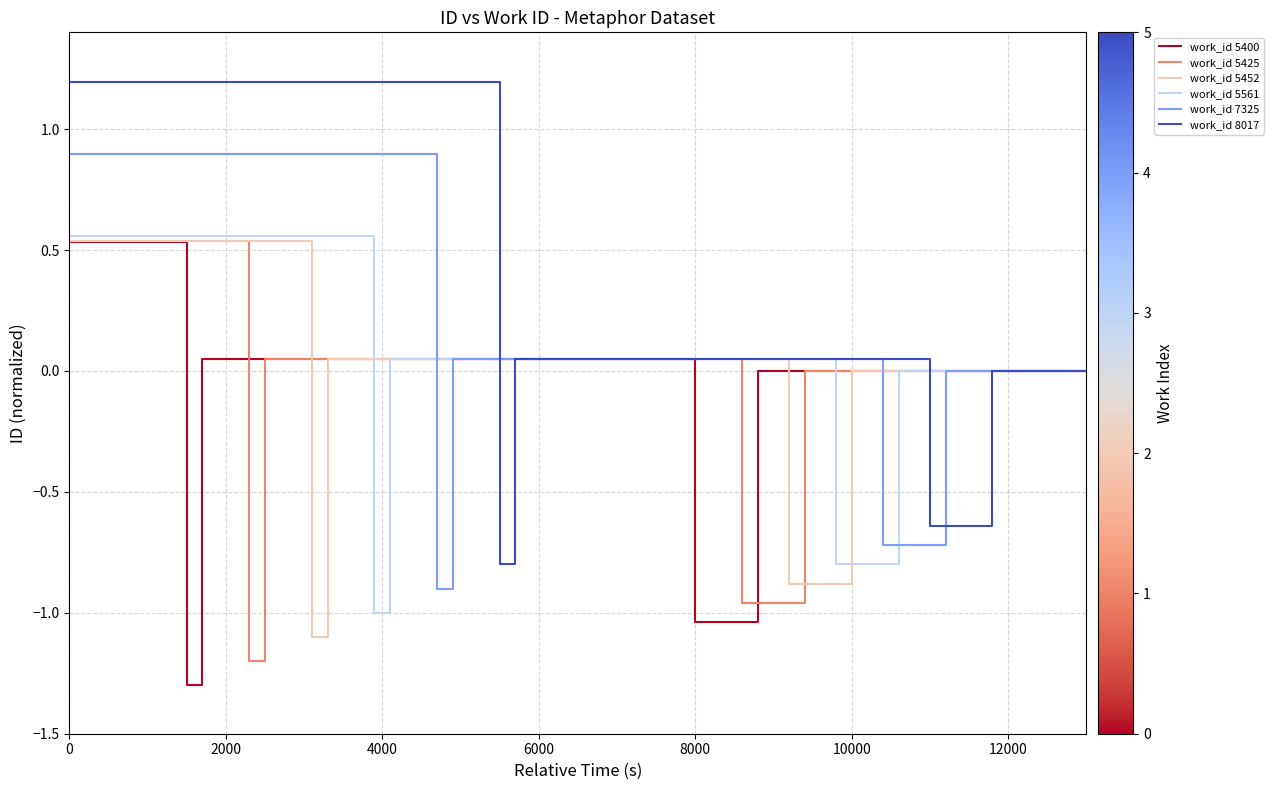

The work_id 7325 series shows -0.5 at 14000. True or false?

False